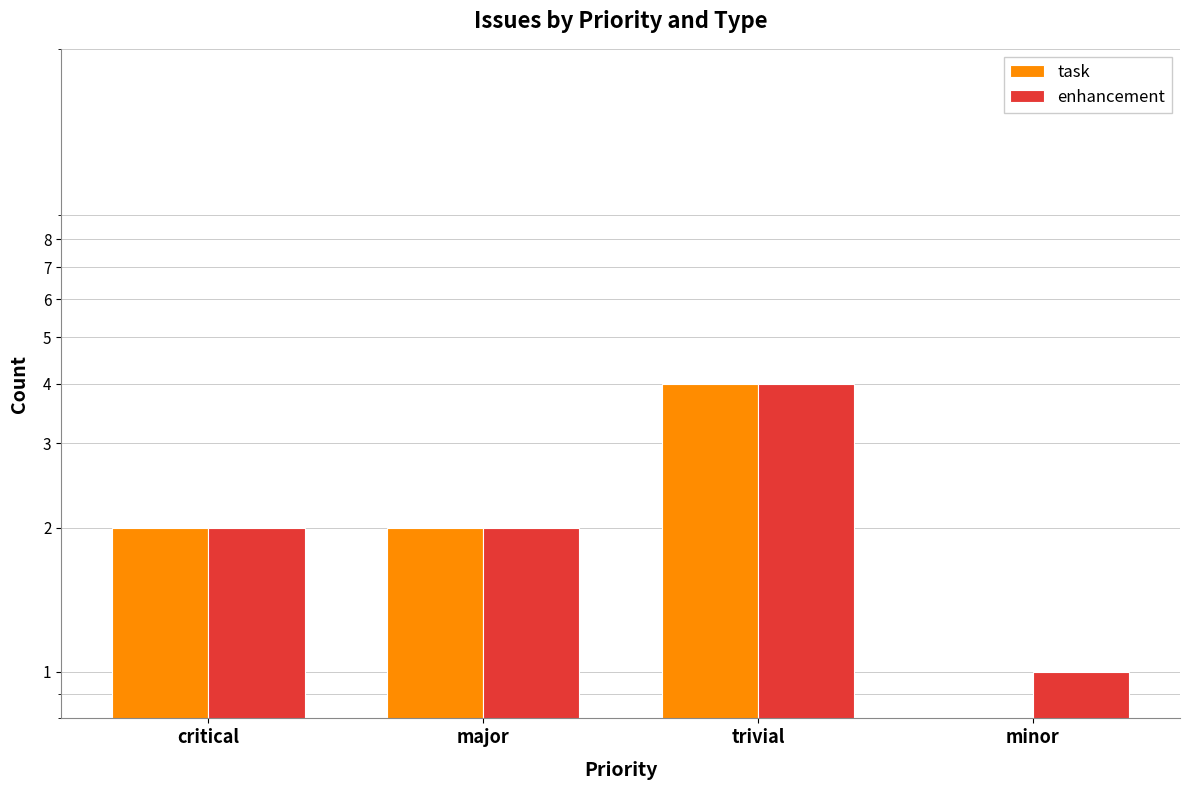

At which label does task reach its minimum?

minor